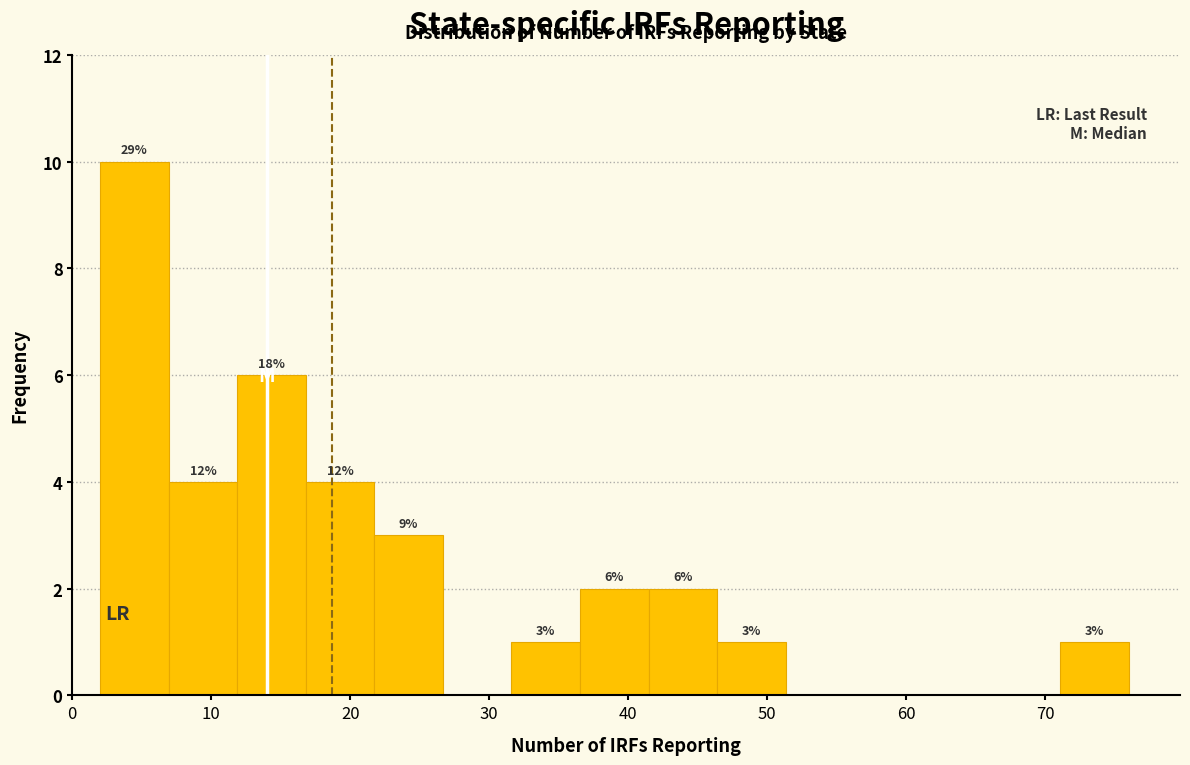

Over which range of the x-axis is the bar tallest?

2 to 7